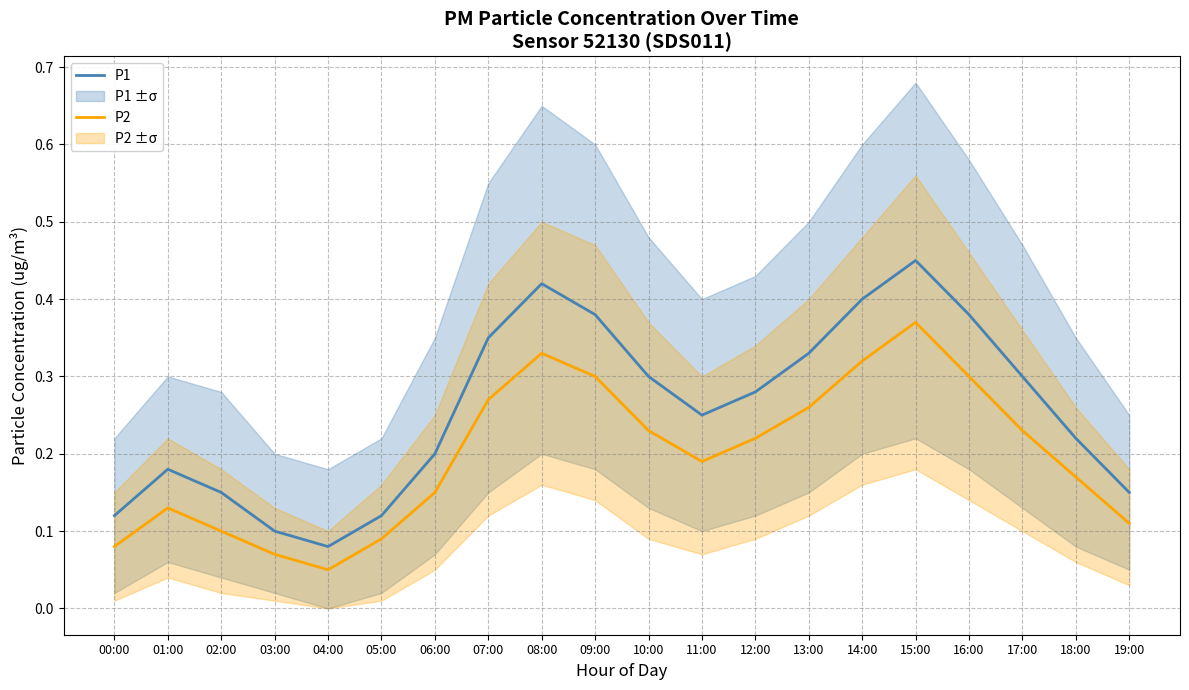

What is the average value of the P1 series?

0.3